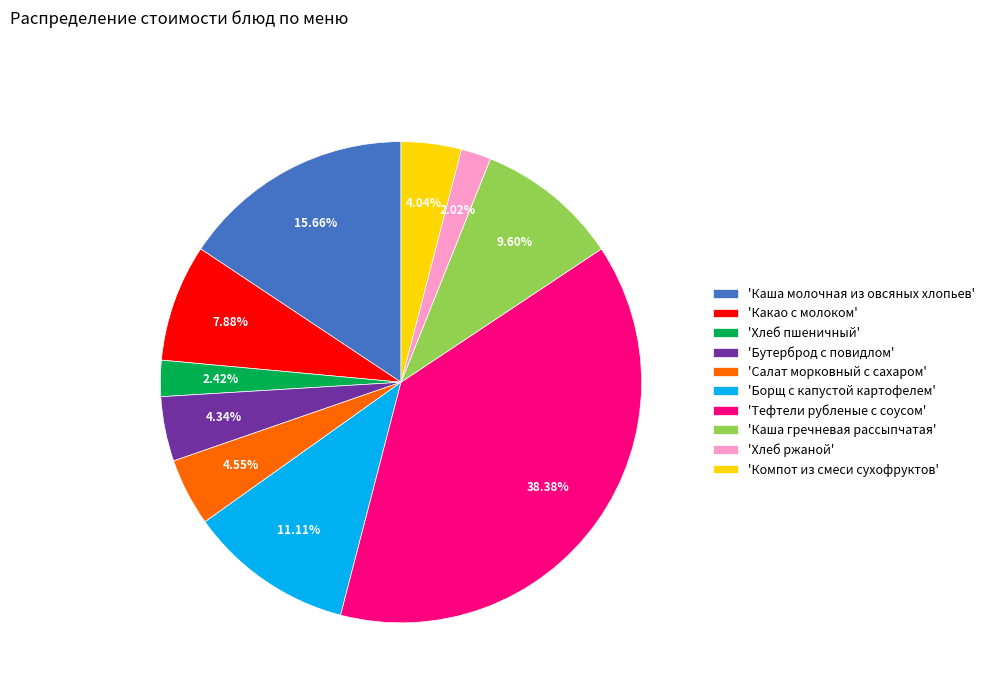

Which category has the biggest portion of the pie?

'Тефтели рубленые с соусом'